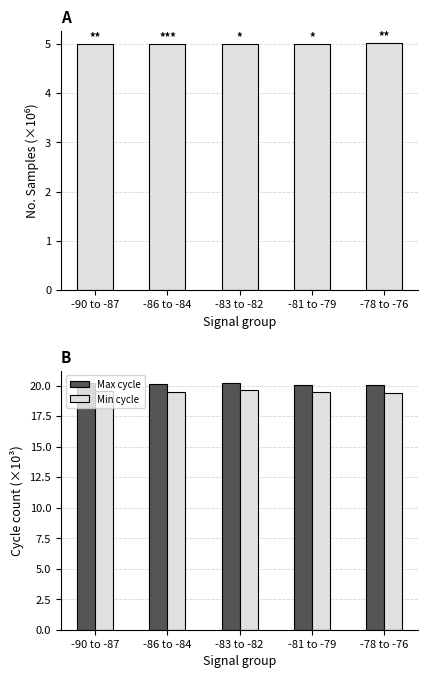

How many Samples (M) values are between 4 and 5?

4